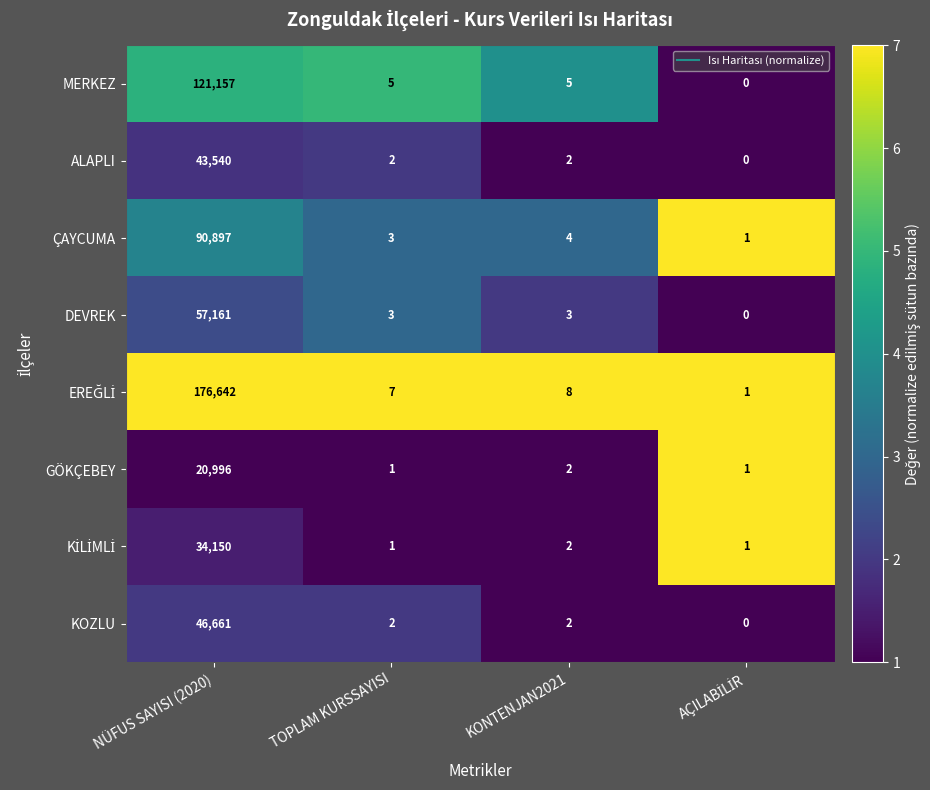

What is the sum of all GÖKÇEBEY values?

21000